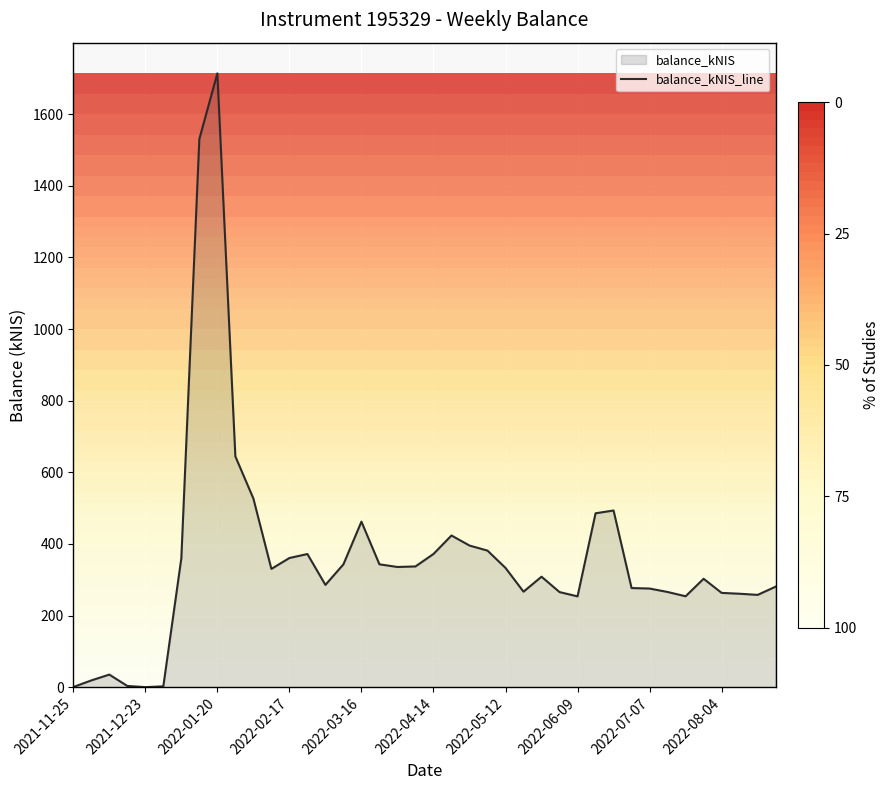

What is the difference between the second highest and minimum values?

1530.1